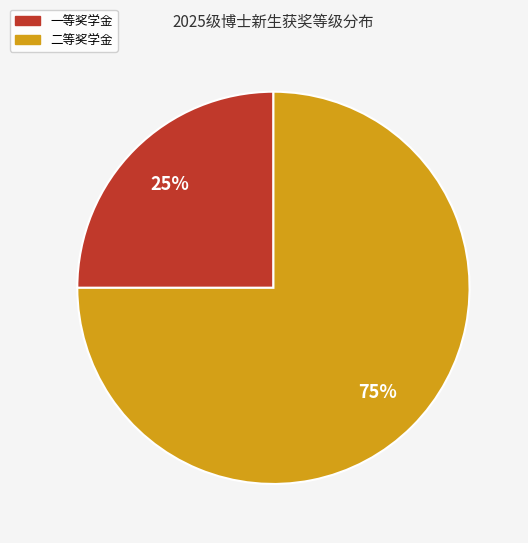

How many slices are in this pie chart?

2